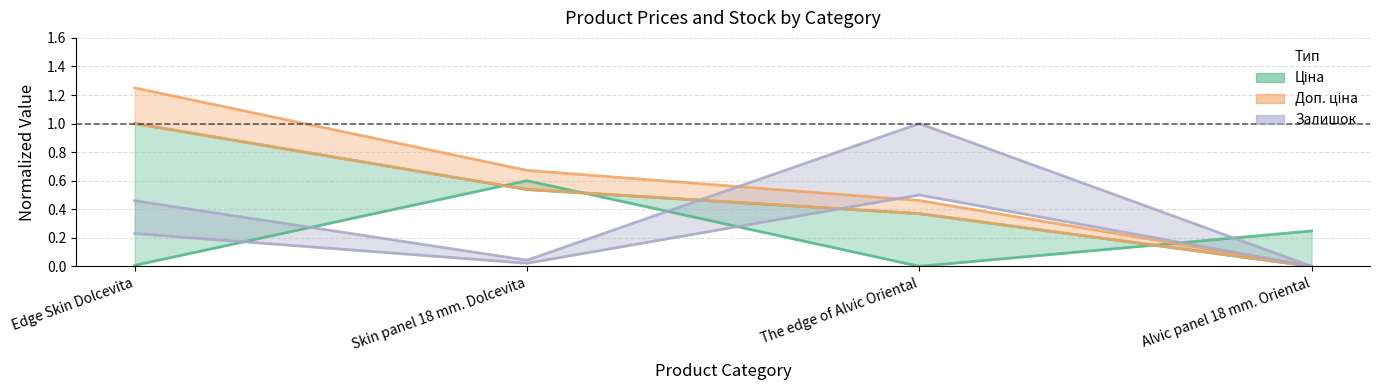

Which has a higher value, The edge of Alvic Oriental or Alvic panel 18 mm. Oriental?

Alvic panel 18 mm. Oriental